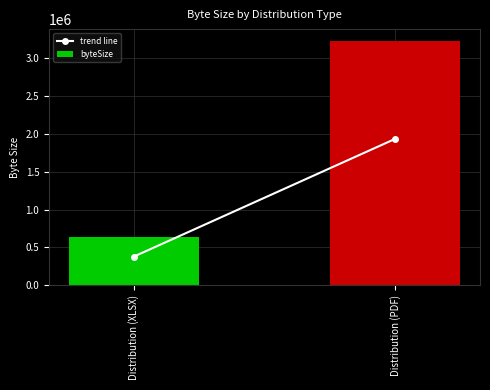

What value does the data have at Distribution (PDF), to the nearest 50?

3220700